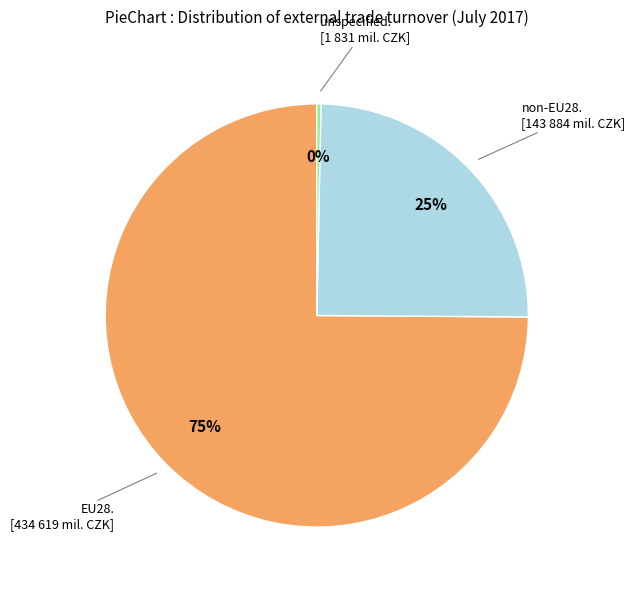

To the nearest percent, what is the difference between the largest and smallest slice percentages?

75%